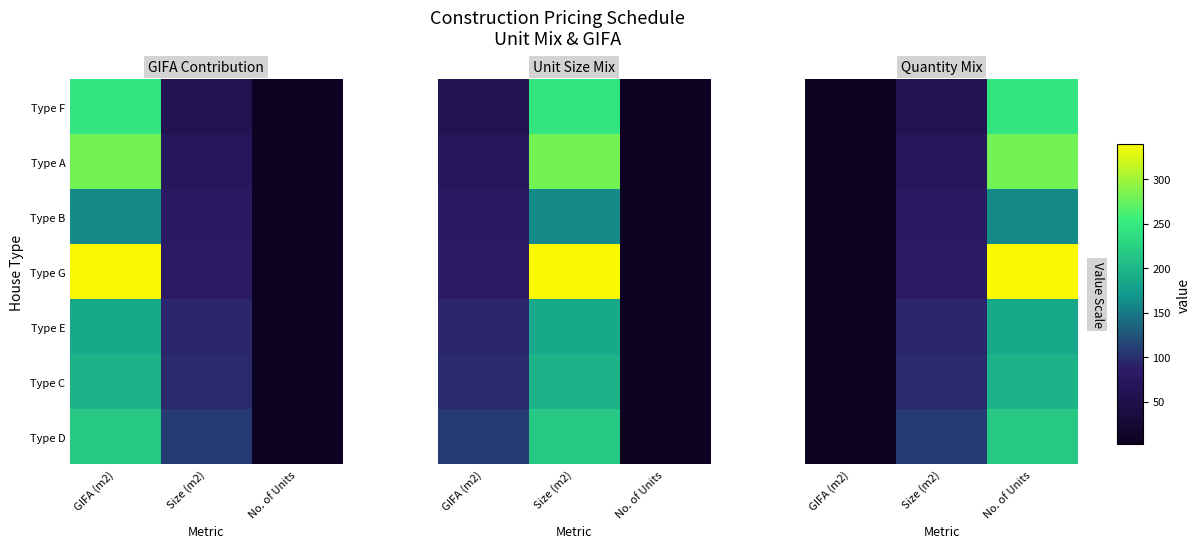

What is the total value across all series at GIFA (m2)?

20.0